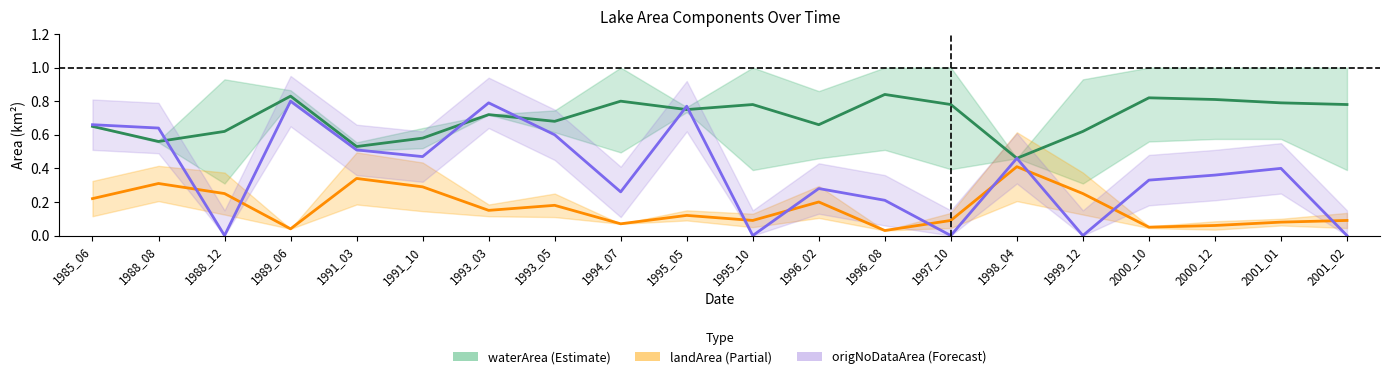

What is the difference between the maximum and minimum values in the waterArea series?

0.4